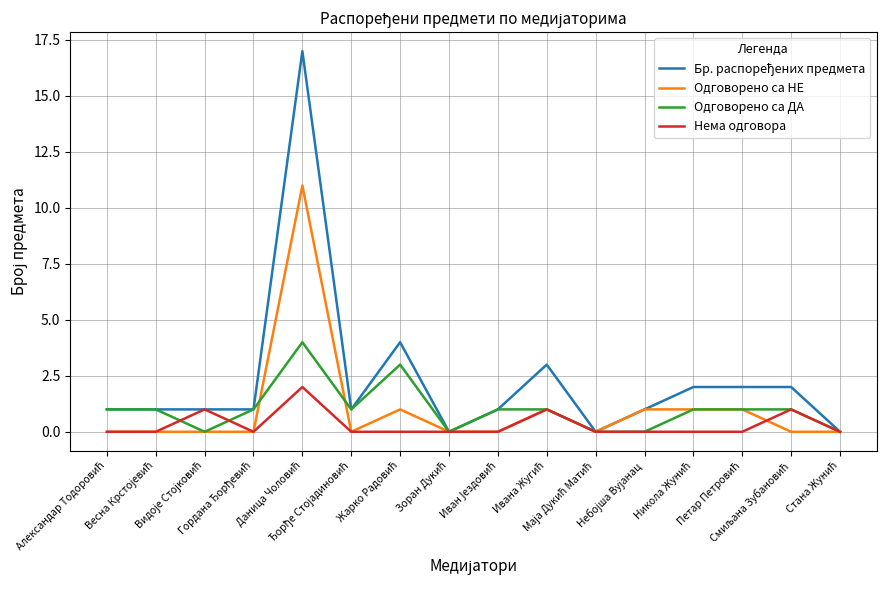

Does the chart display data point markers on the line(s)?

No